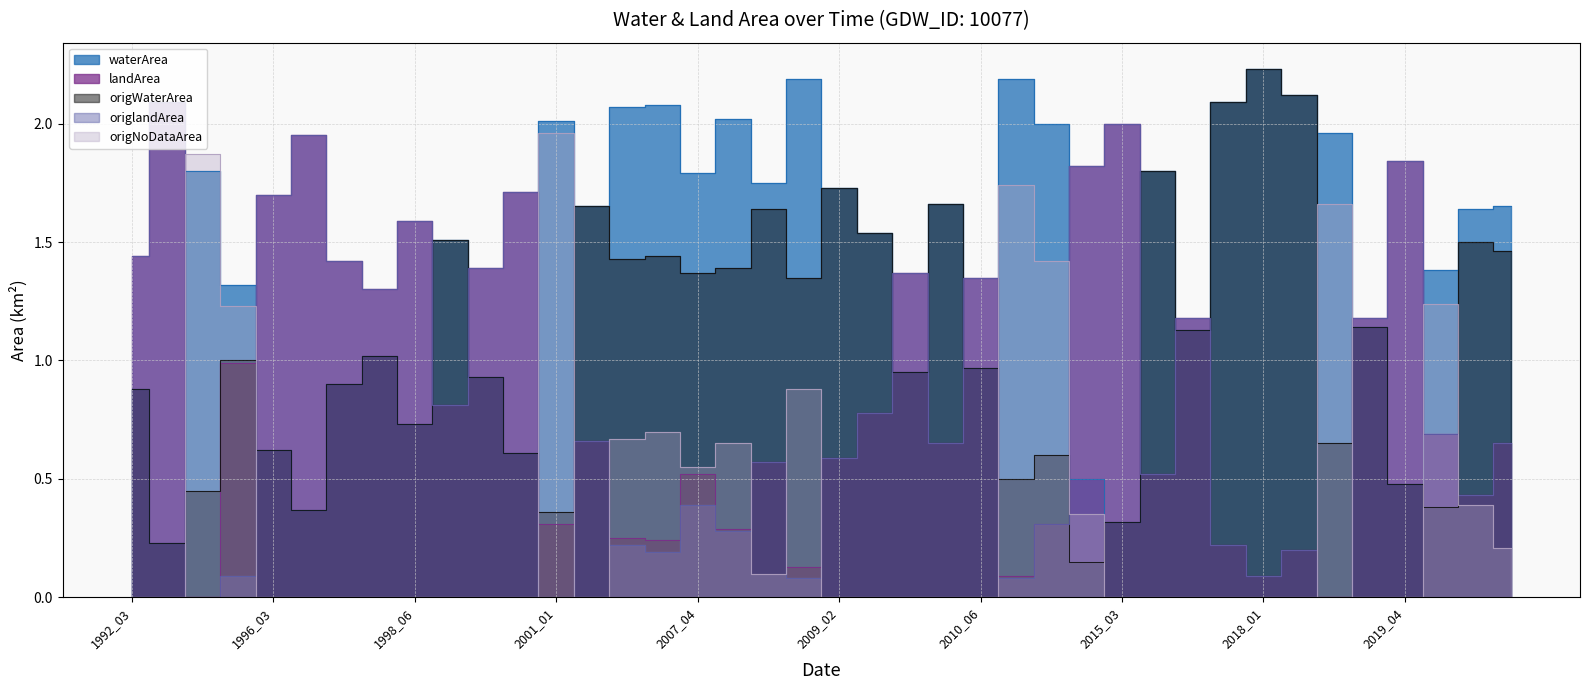

What is the value of the landArea point at the 30th from the left?

0.5